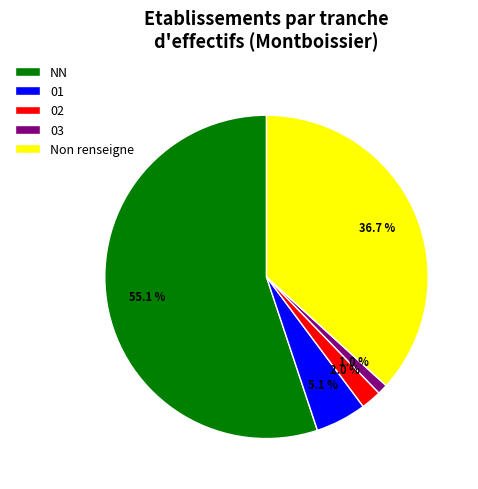

How many segments does this pie chart have?

5